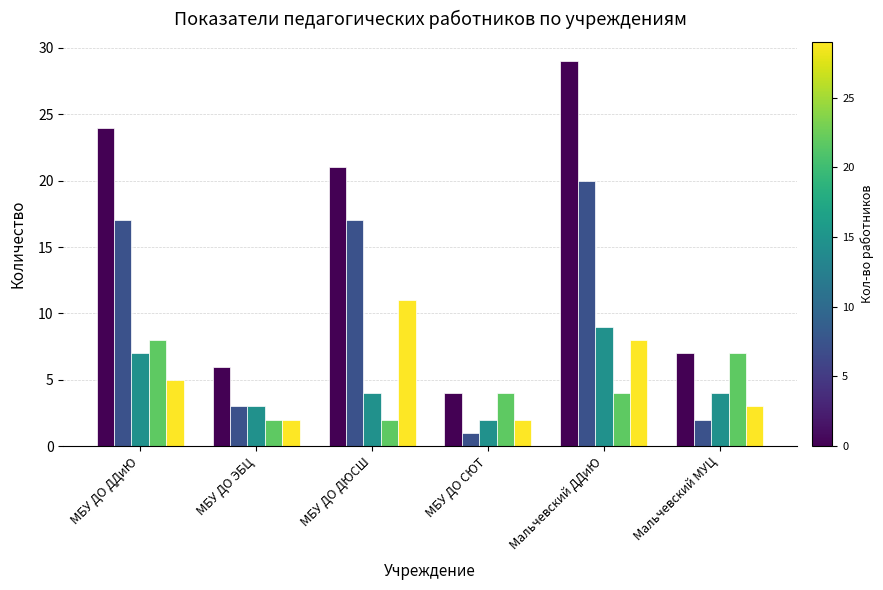

What is the difference between the highest and lowest values at МБУ ДО ЭБЦ?

4